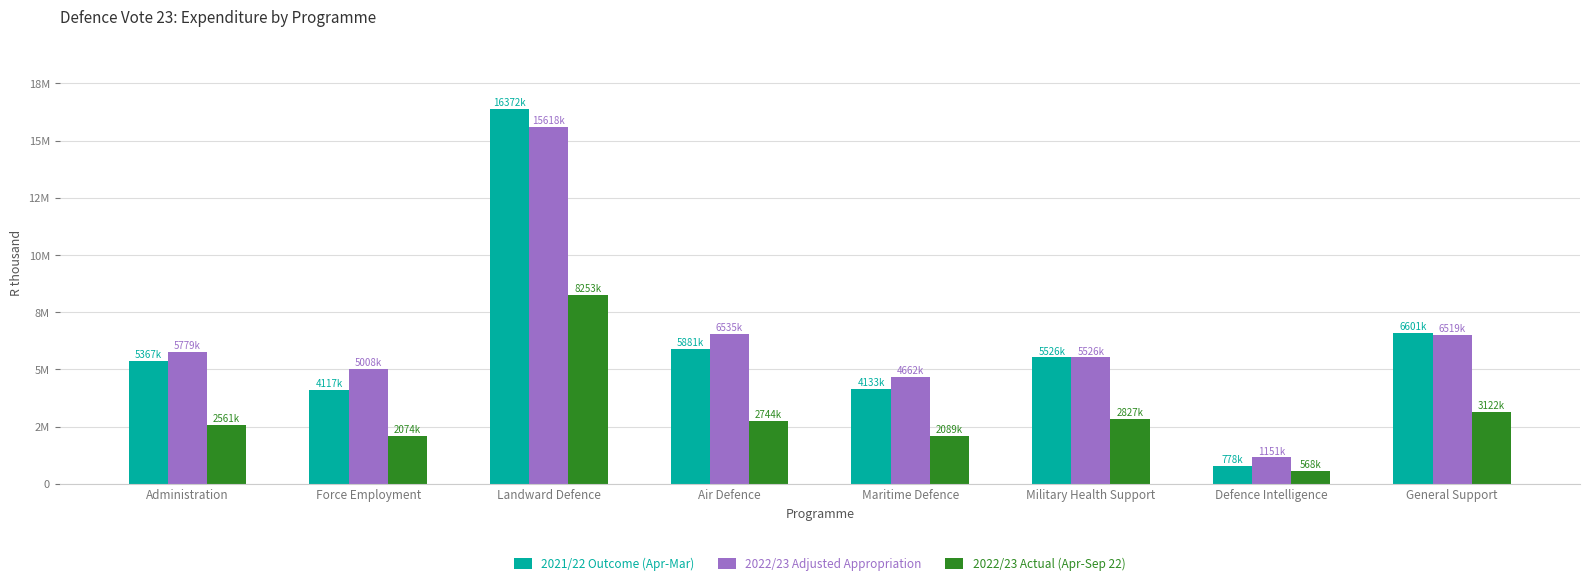

Reading right to left, transcribe all the data shown in this chart.

2021/22 Outcome (Apr-Mar): 6601042	778294	5525749	4133400	5881165	16372057	4117109	5367098
2022/23 Adjusted Appropriation: 6519431	1151308	5525626	4662412	6534525	15618431	5007990	5779304
2022/23 Actual (Apr-Sep 22): 3122224	568113	2827340	2089381	2743864	8253161	2073869	2560534